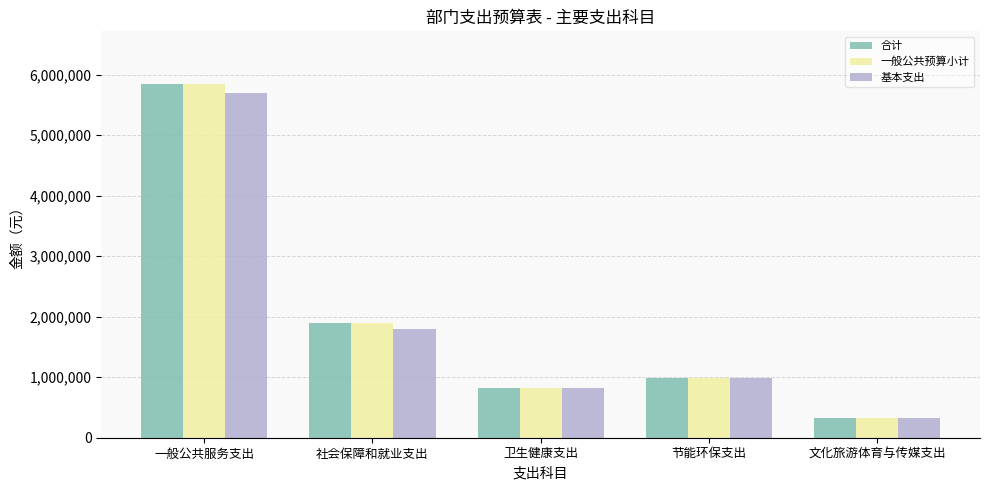

What is the total value across all series at 卫生健康支出?

2470797